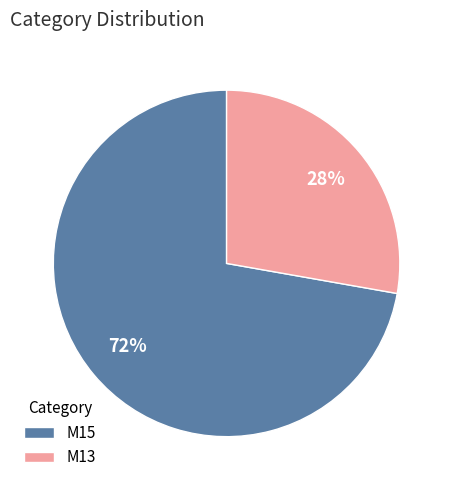

To the nearest percent, what is the average slice percentage?

50%